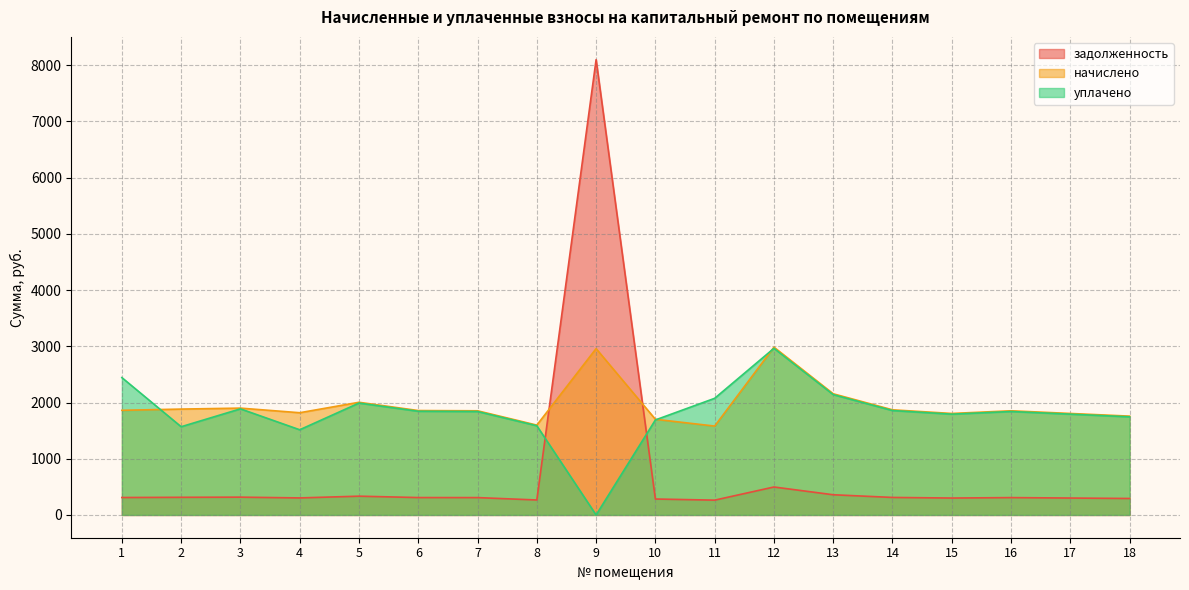

What is the value of the уплачено point at the 3rd from the left?

1887.6